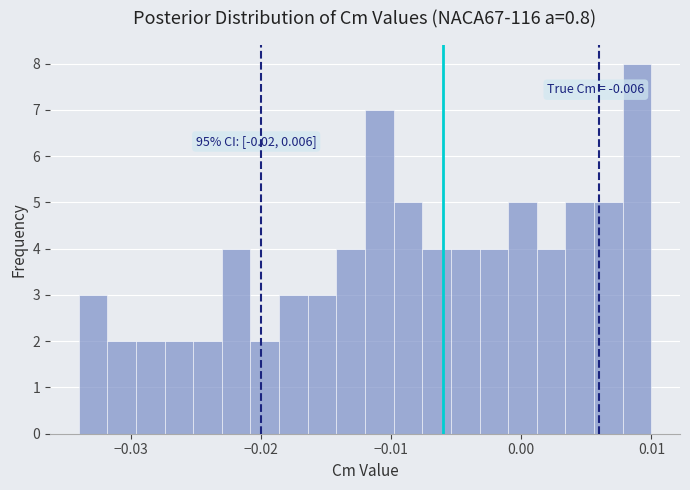

Around what value on the x-axis is the tallest bar? Give the approximate position of its centre, as read against the axis.

0.009